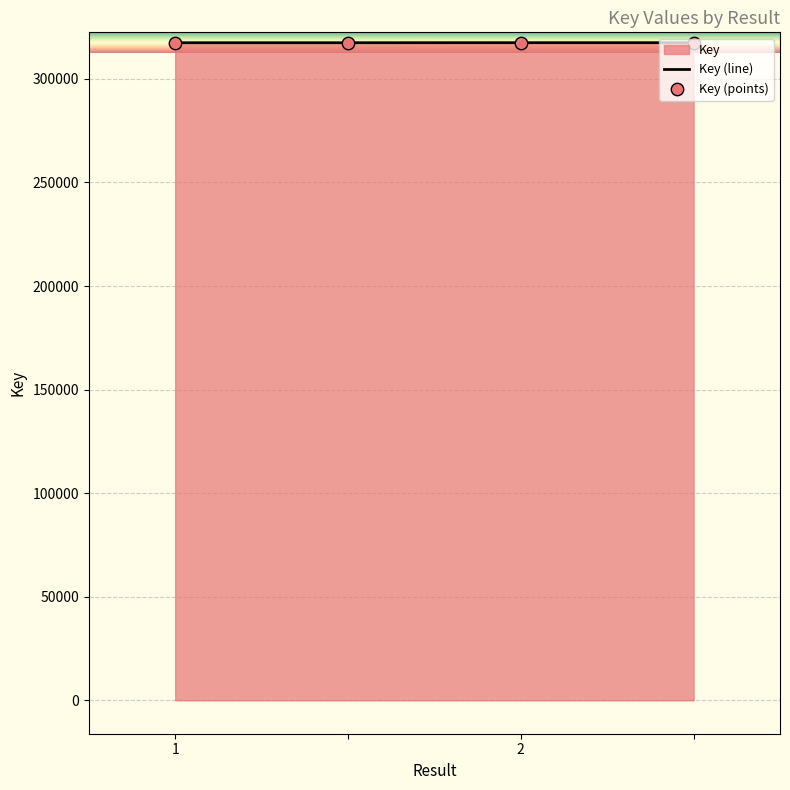

What is the minimum value shown in the chart?

317435